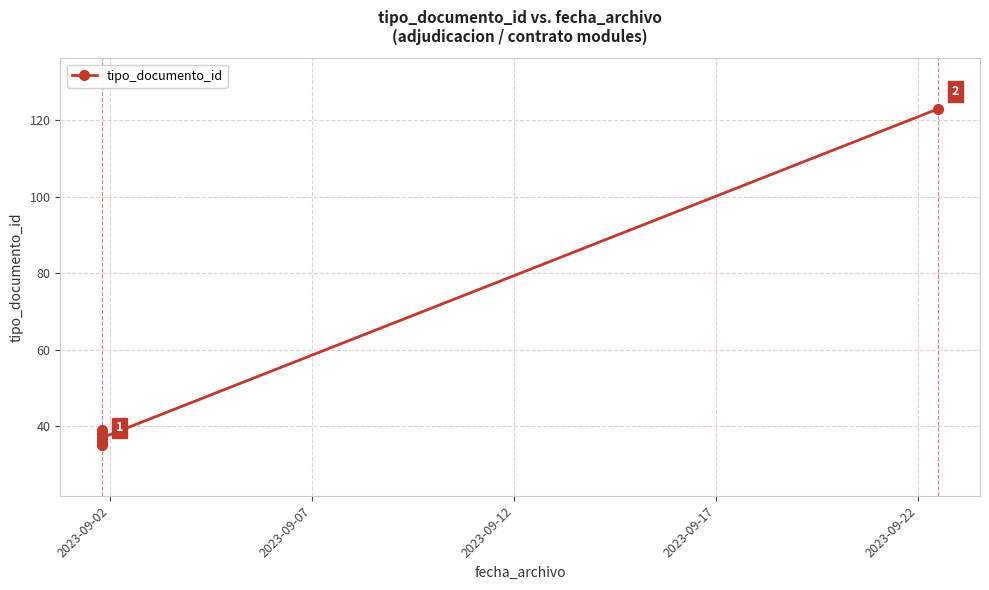

How many values are below 38?

3